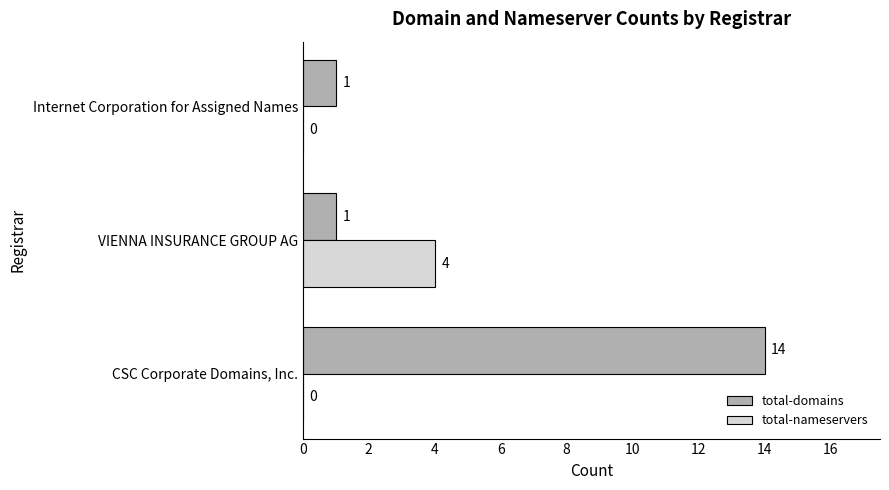

Which series changed the most between CSC Corporate Domains, Inc. and Internet Corporation for Assigned Names?

total-domains